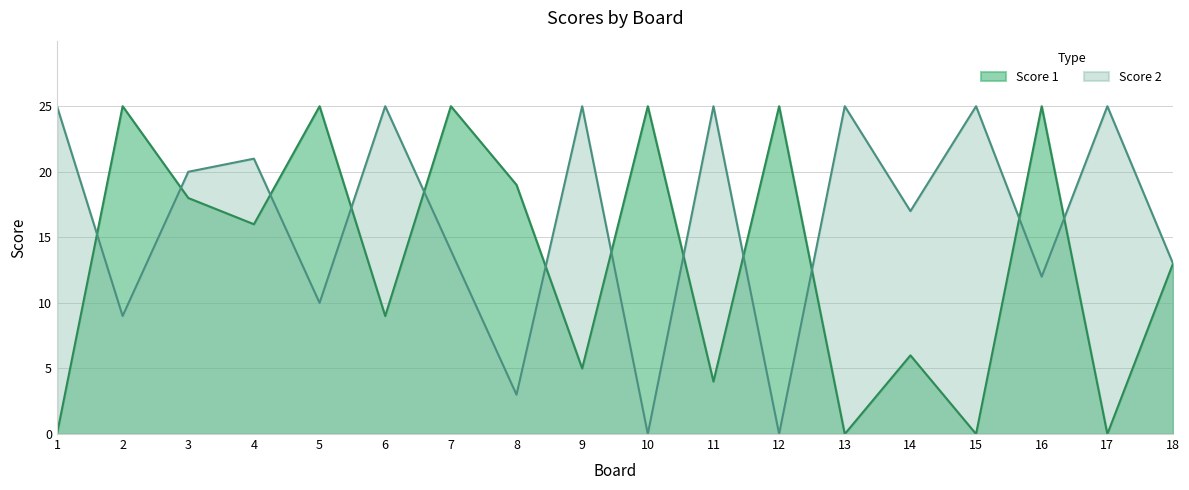

What are all the series names shown in the legend?

Score 1, Score 2